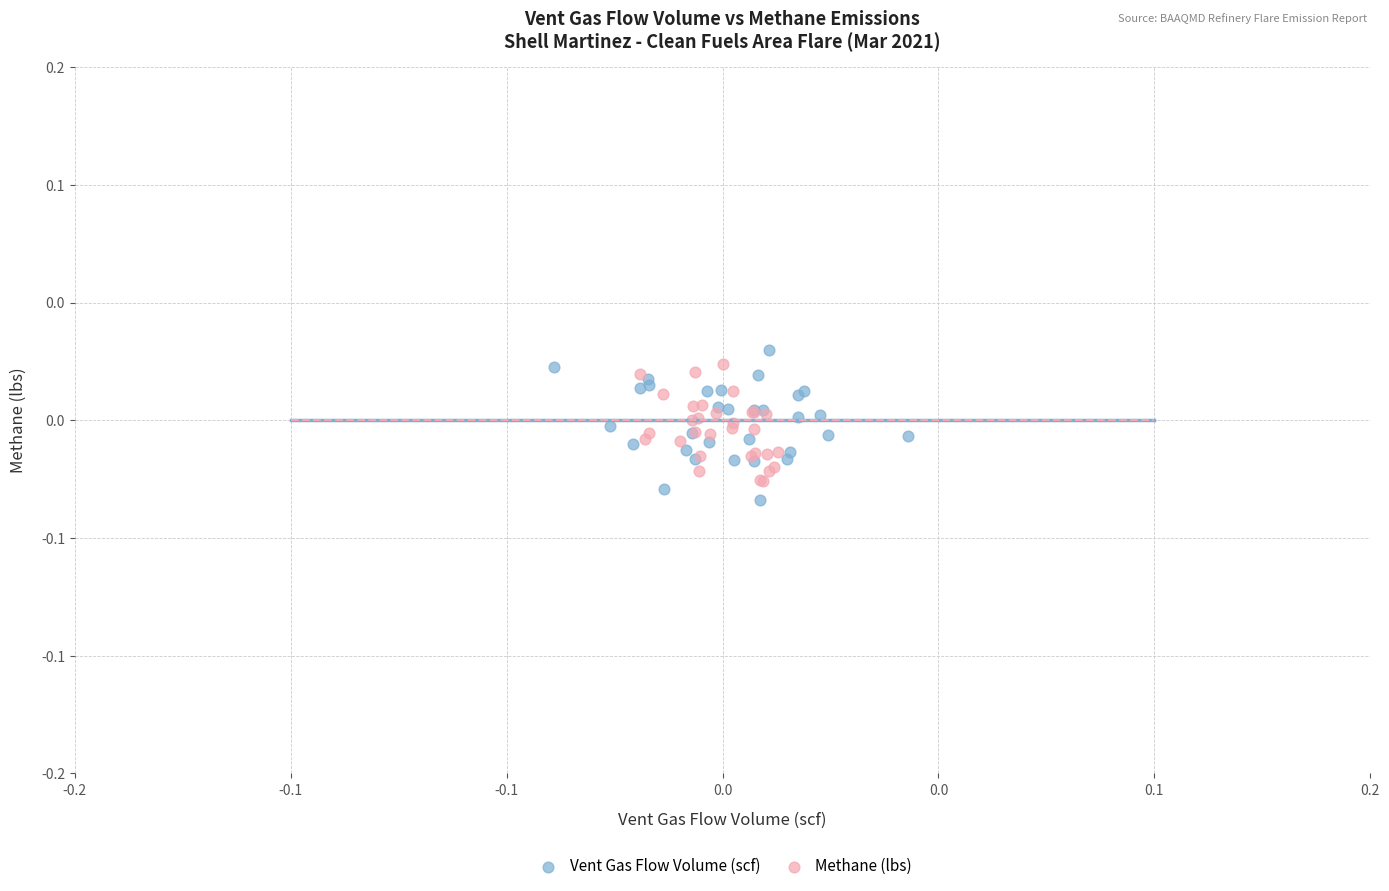

Which series reaches the minimum Y coordinate?

Vent Gas Flow Volume (scf)